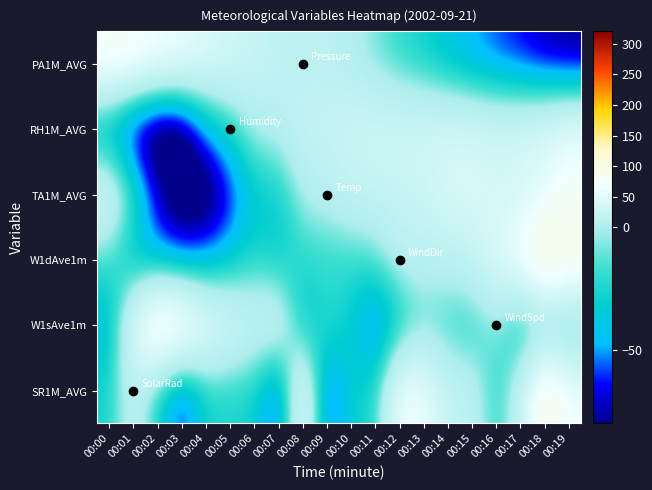

Reading left to right, extract all data points from this chart.

PA1M_AVG: 00:00=80.6	00:01=78.2	00:02=65.8	00:03=58.8	00:04=43.0	00:05=33.1	00:06=25.2	00:07=15.8	00:08=13.8	00:09=11.3	00:10=3.9	00:11=-9.0	00:12=-20.9	00:13=-28.8	00:14=-39.7	00:15=-49.6	00:16=-59.0	00:17=-66.5	00:18=-75.4	00:19=-80.3
RH1M_AVG: 00:00=-57.8	00:01=-88.4	00:02=-107.2	00:03=-99.0	00:04=-46.0	00:05=-23.7	00:06=2.2	00:07=8.7	00:08=21.0	00:09=23.4	00:10=31.0	00:11=33.4	00:12=34.0	00:13=33.4	00:14=36.3	00:15=34.5	00:16=32.8	00:17=35.7	00:18=42.8	00:19=52.8
TA1M_AVG: 00:00=40.8	00:01=-10.9	00:02=-68.1	00:03=-100.8	00:04=-101.0	00:05=-70.6	00:06=-35.2	00:07=-32.9	00:08=2.7	00:09=8.4	00:10=18.8	00:11=21.2	00:12=24.6	00:13=27.0	00:14=40.7	00:15=43.2	00:16=35.4	00:17=34.8	00:18=48.6	00:19=73.1
W1dAve1m: 00:00=-17.1	00:01=-45.1	00:02=-53.9	00:03=-57.4	00:04=-50.4	00:05=-38.1	00:06=-24.1	00:07=-34.6	00:08=-22.3	00:09=-22.3	00:10=-20.6	00:11=-13.6	00:12=11.0	00:13=11.0	00:14=11.0	00:15=23.2	00:16=44.3	00:17=74.0	00:18=126.6	00:19=98.6
W1sAve1m: 00:00=-46.5	00:01=45.6	00:02=117.5	00:03=102.7	00:04=59.2	00:05=39.9	00:06=22.5	00:07=35.0	00:08=-40.7	00:09=-17.3	00:10=-31.7	00:11=-66.3	00:12=-37.1	00:13=-16.2	00:14=-22.1	00:15=-28.7	00:16=-4.1	00:17=-45.4	00:18=-32.7	00:19=-33.7
SR1M_AVG: 00:00=-26.9	00:01=18.0	00:02=-26.9	00:03=-71.8	00:04=-26.9	00:05=-26.9	00:06=-26.9	00:07=-71.8	00:08=62.9	00:09=-71.8	00:10=-26.9	00:11=-26.9	00:12=62.9	00:13=62.9	00:14=18.0	00:15=18.0	00:16=-26.9	00:17=18.0	00:18=107.8	00:19=62.9